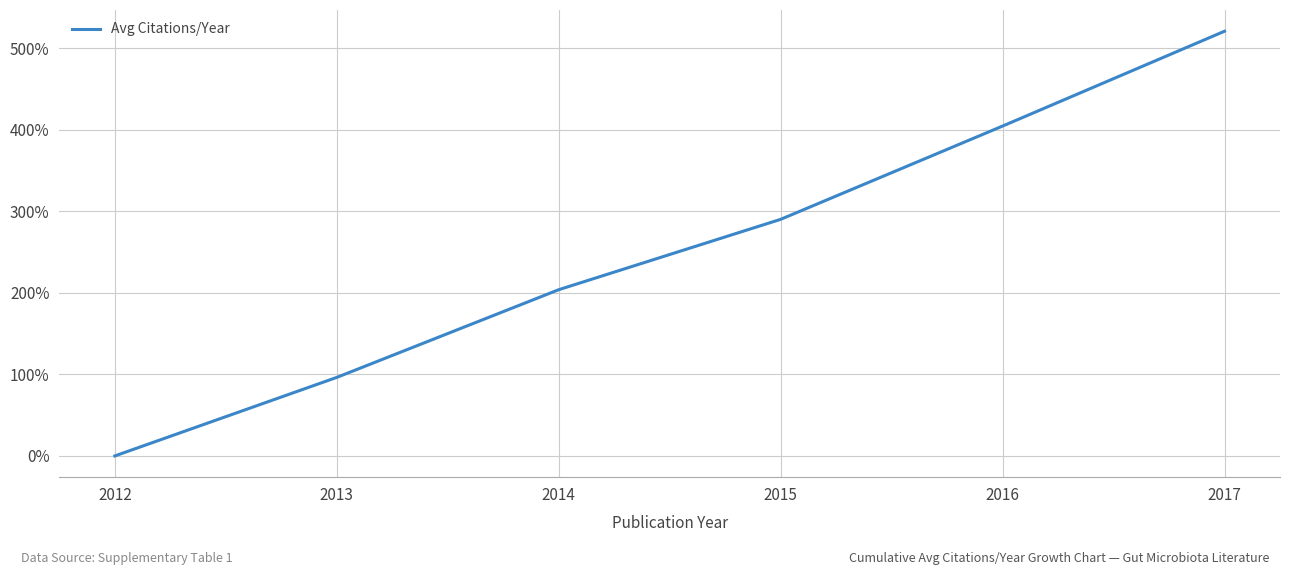

What is the difference between the values at 2016 and 2013?

308.3